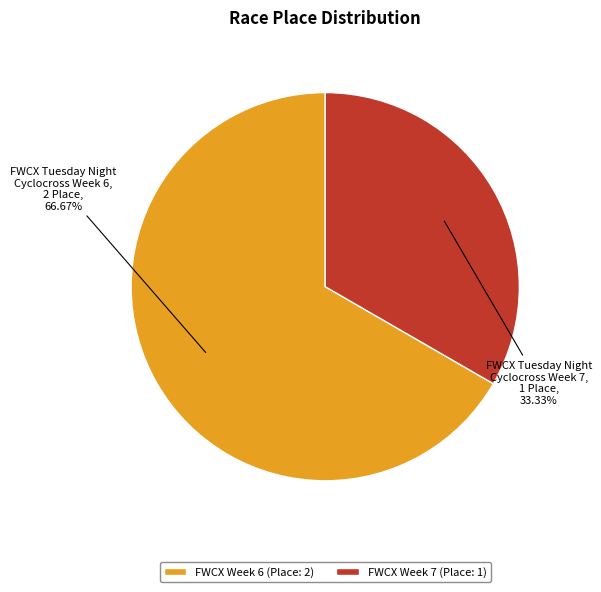

Combined, do FWCX Week 7 (Place: 1) and FWCX Week 6 (Place: 2) account for over 50%?

Yes